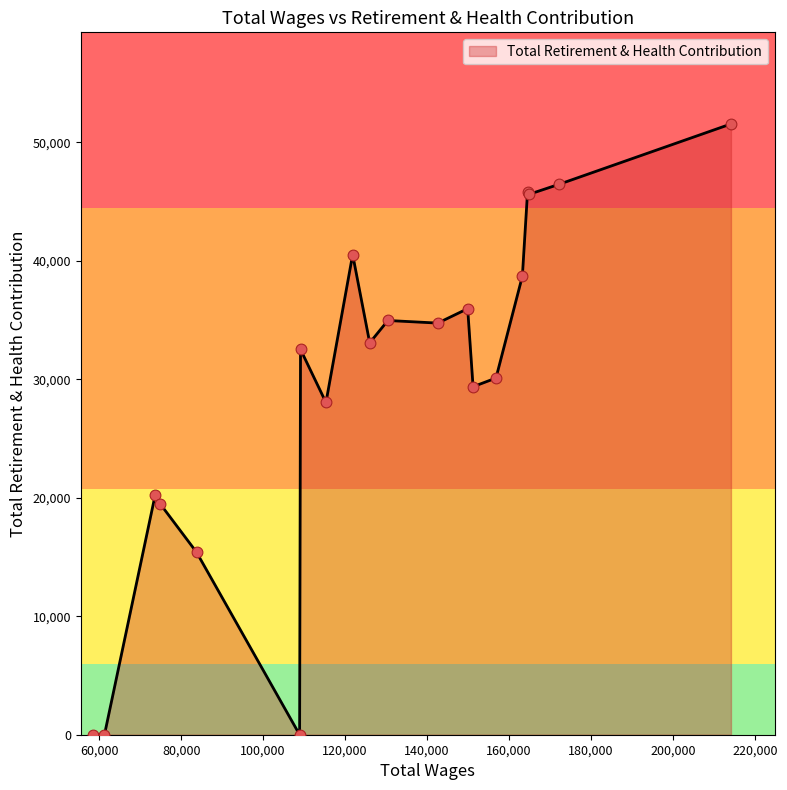

What is the difference between the maximum and minimum values?

51540